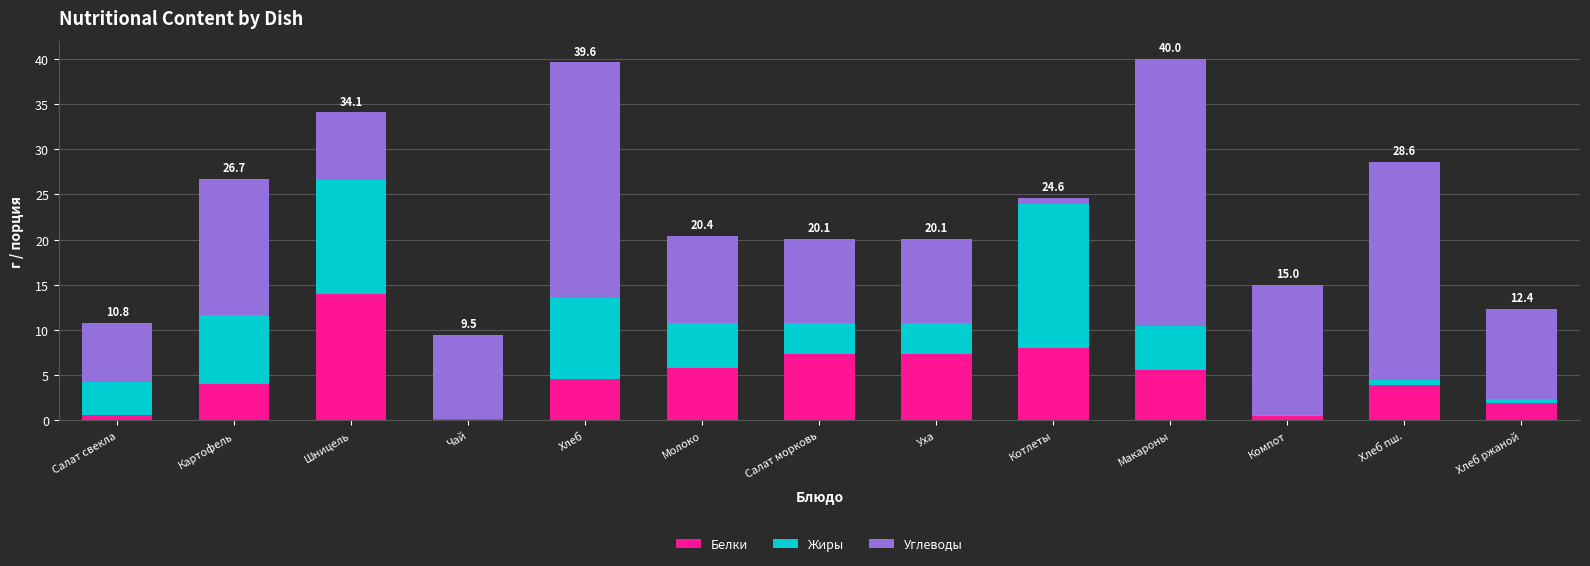

Are the bars horizontal?

No